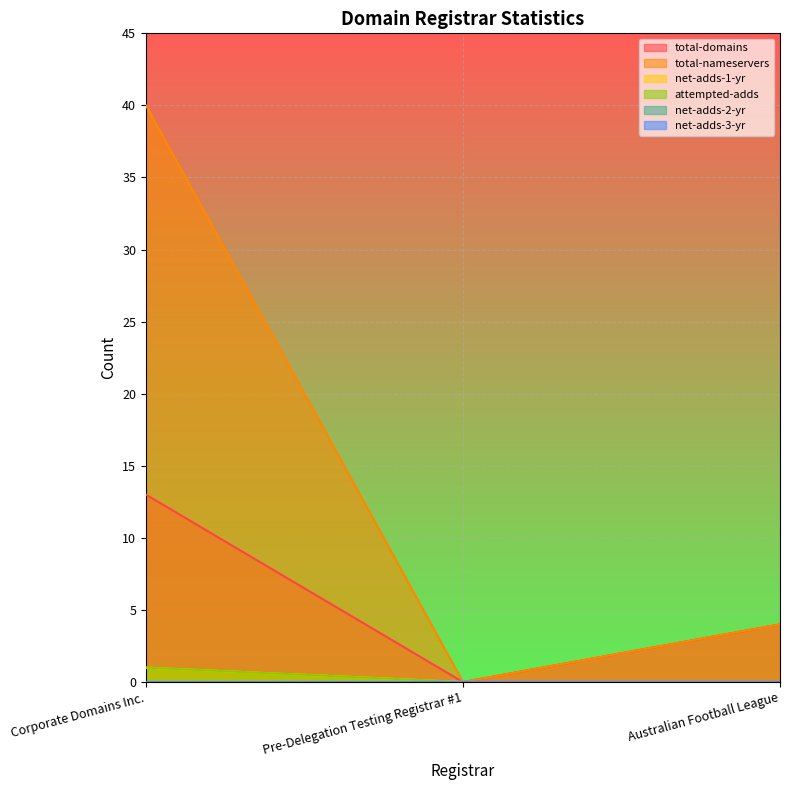

Rank the series at Pre-Delegation Testing Registrar #1 from lowest to highest value.

total-domains, total-nameservers, net-adds-1-yr, attempted-adds